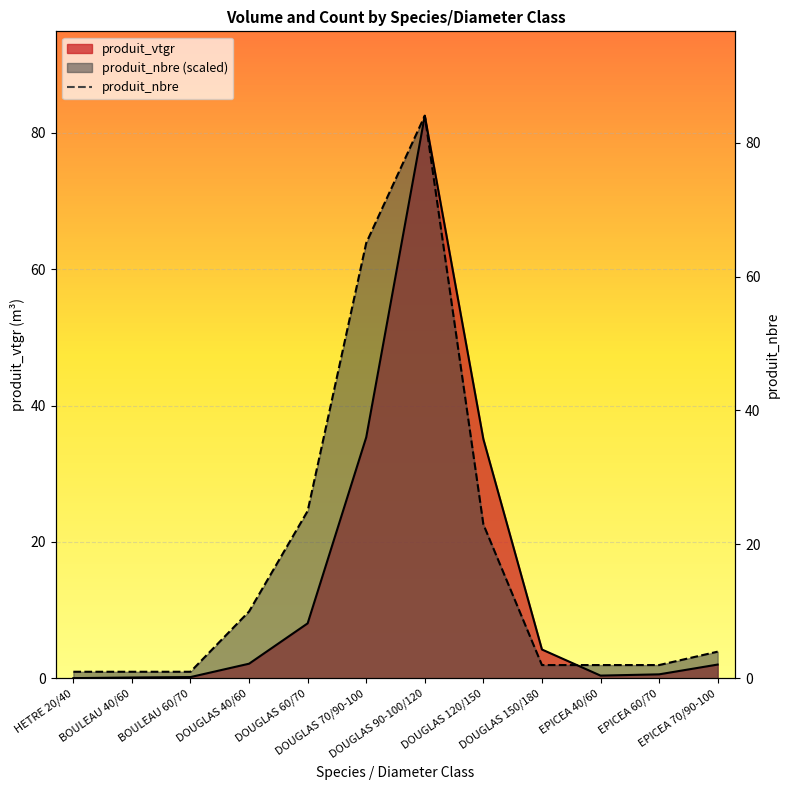

At which category does produit_nbre reach its first local peak?

DOUGLAS 90-100/120